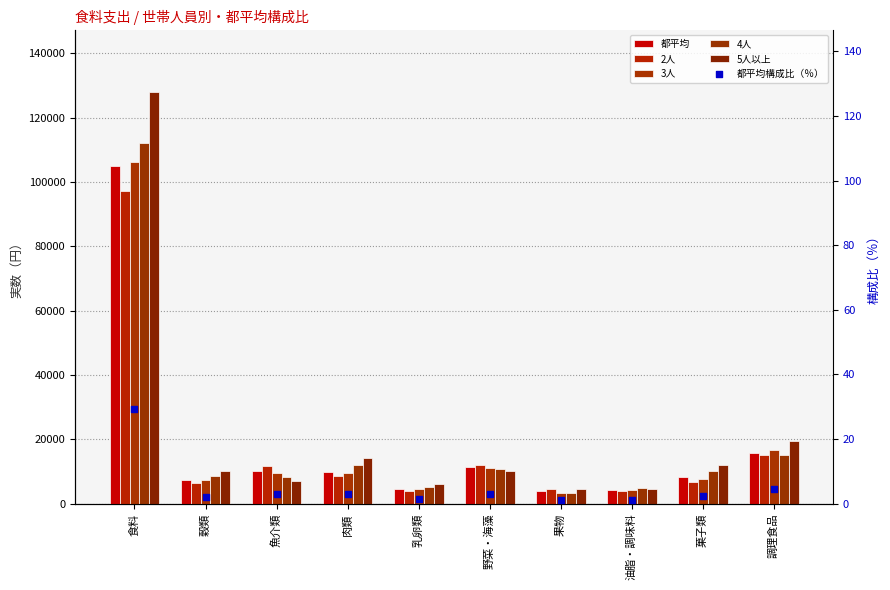

Which series reaches the maximum Y coordinate?

5人以上